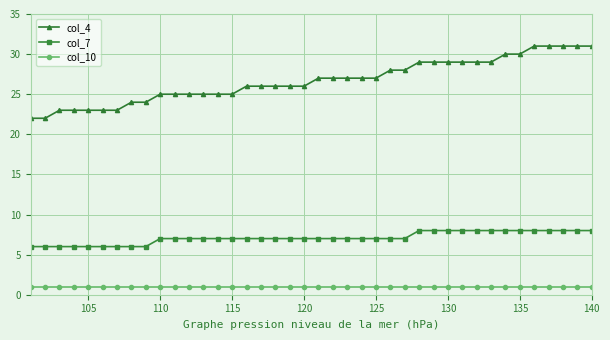

True or false: col_10 and col_4 intersect in this chart.

False